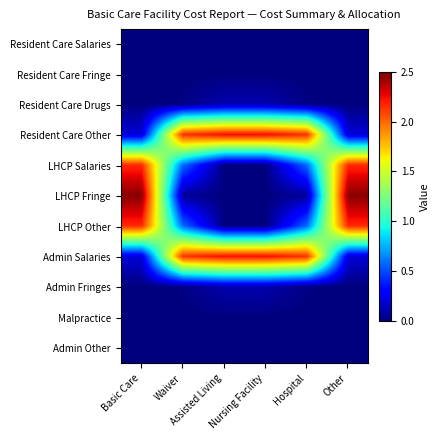

What is the spread (max minus min) of values at Waiver?

2.1